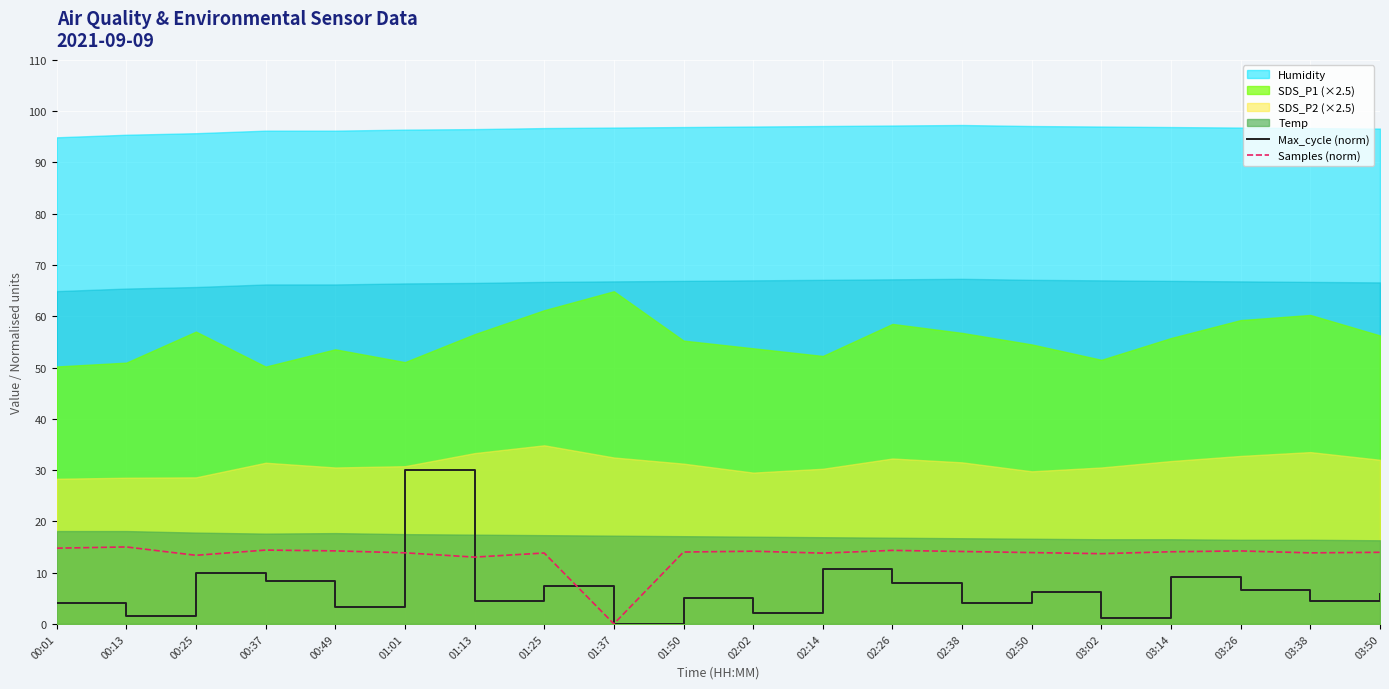

What is the maximum value for Samples (norm)?

15.0